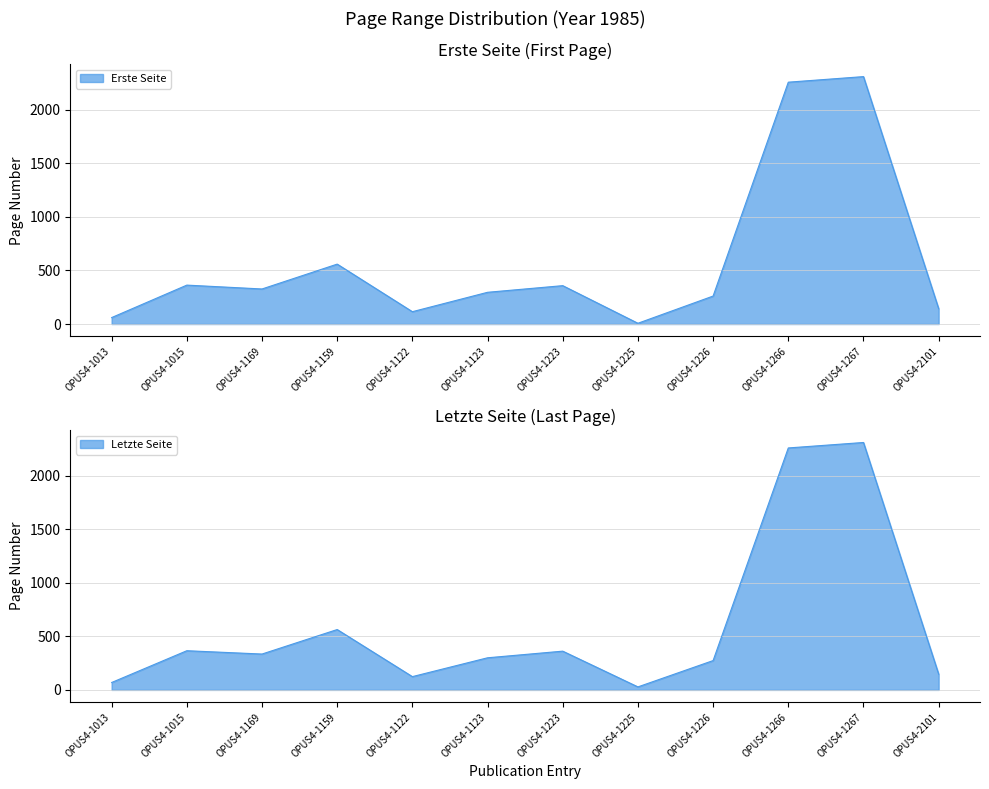

Which series has the largest range (max minus min)?

Erste Seite